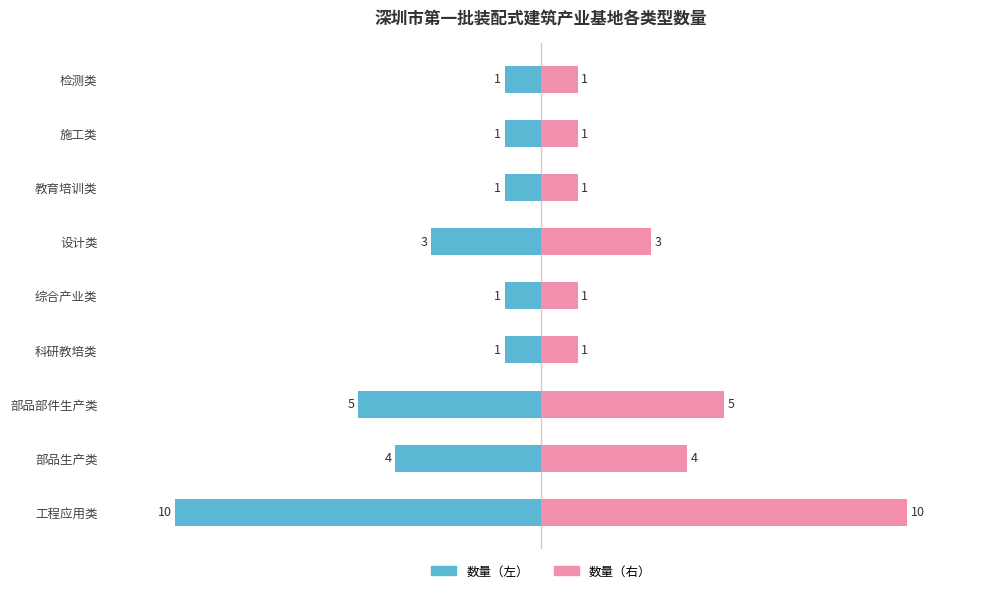

True or false: 数量（右） has a value of 2 at 科研教培类.

False